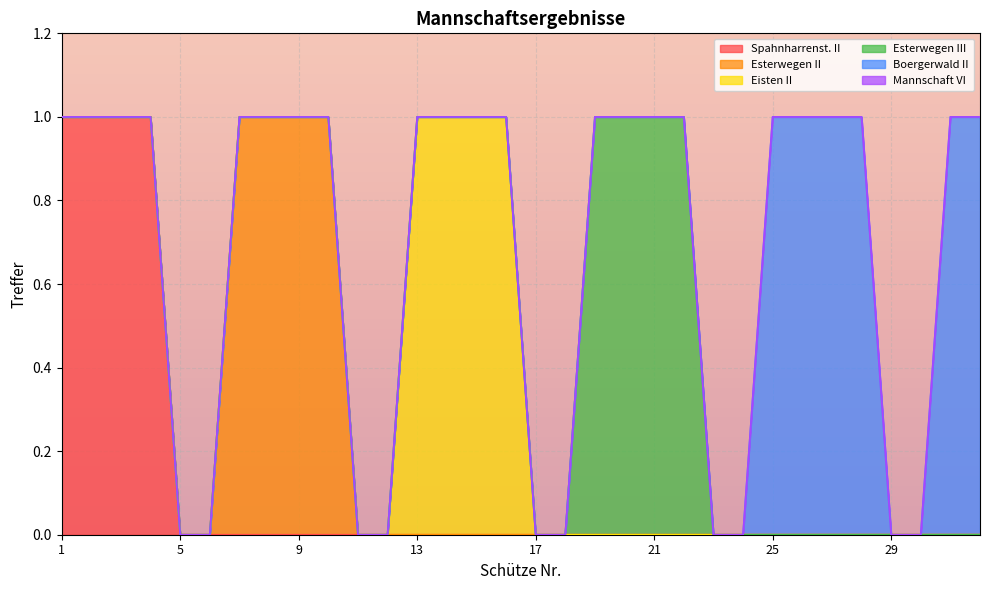

Between 13 and 18, which is larger?

13